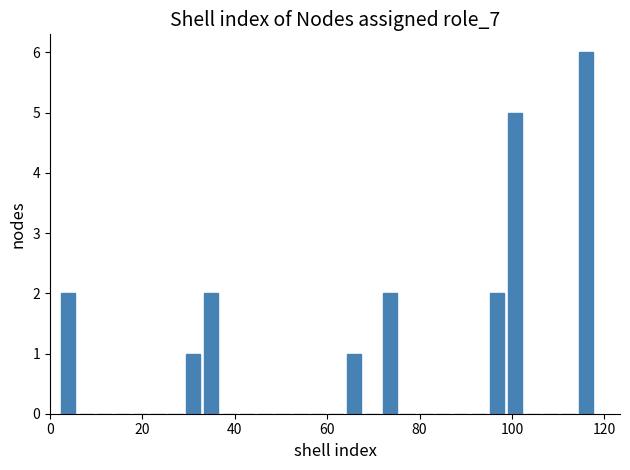

Read against the x-axis, roughly where is the centre of the tallest bar?

116